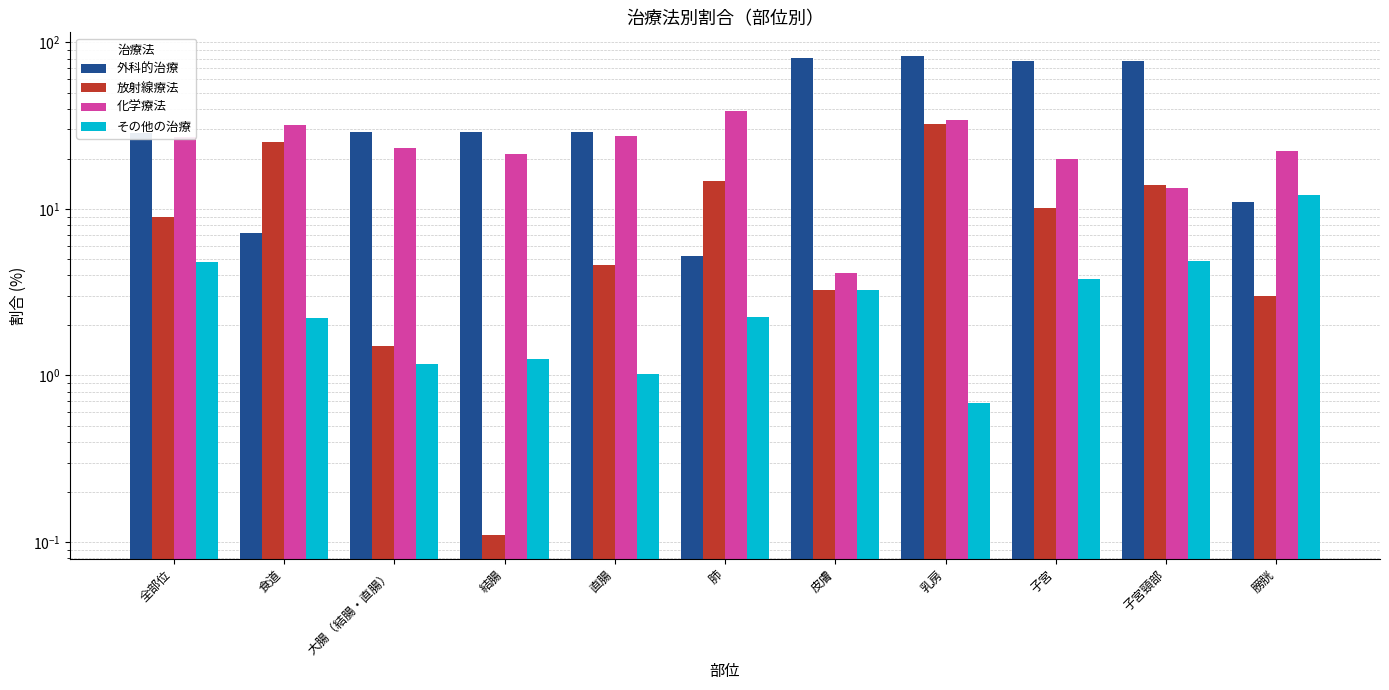

The 外科的治療 series shows 44.2 at 乳房. True or false?

False